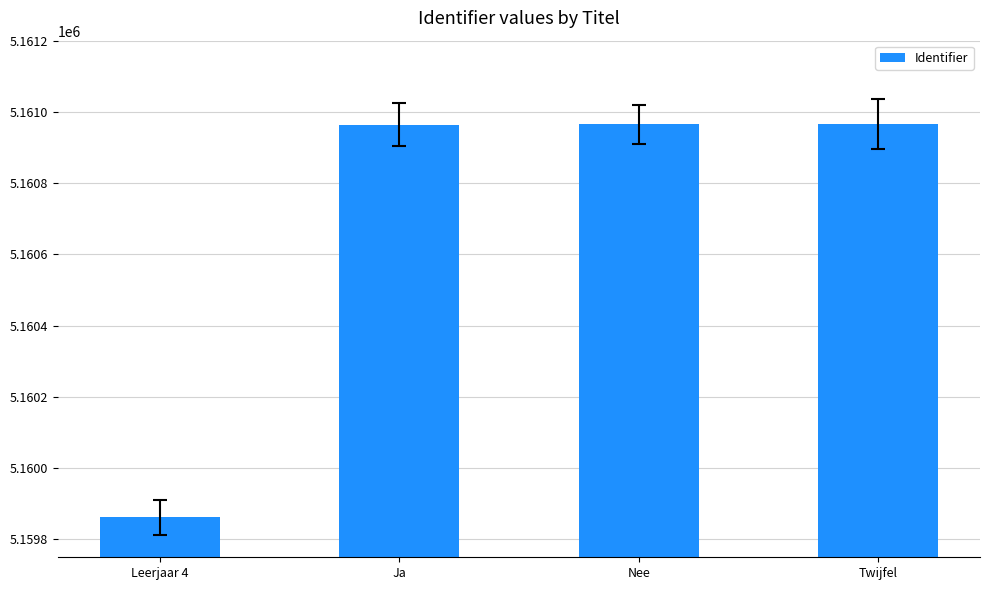

Approximately how many times larger is the value at Ja compared to Nee?

1.0